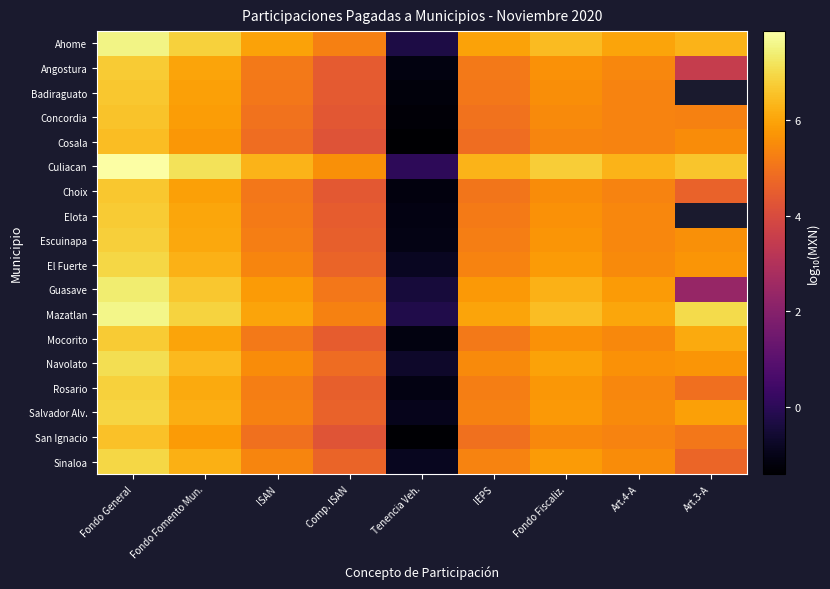

What is the total value across all series at IEPS?

96.4